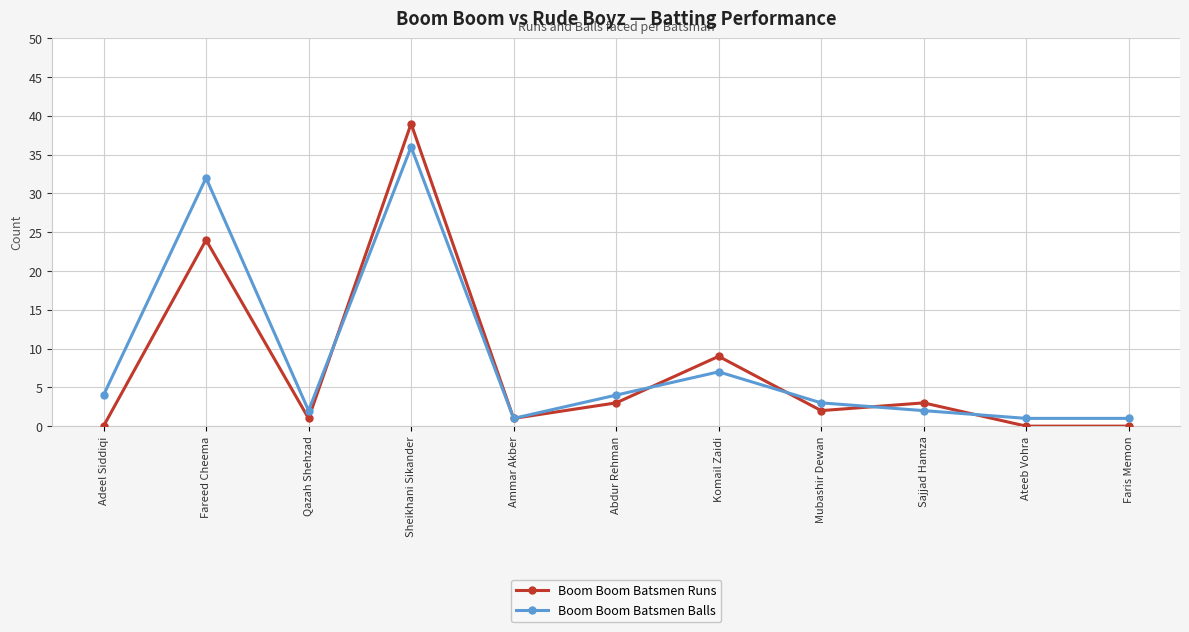

Is the value of Boom Boom Batsmen Runs at Adeel Siddiqi greater than the value of Boom Boom Batsmen Balls at Faris Memon?

No